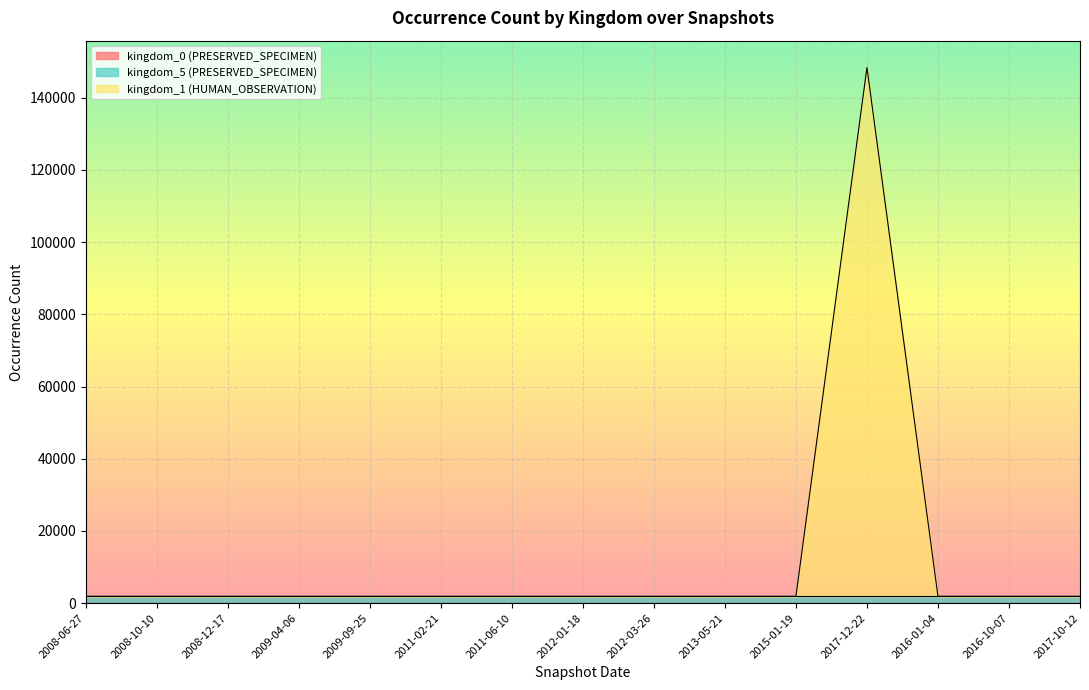

Rank the series by their maximum value, from highest to lowest.

kingdom_1 (HUMAN_OBSERVATION), kingdom_5 (PRESERVED_SPECIMEN), kingdom_0 (PRESERVED_SPECIMEN)